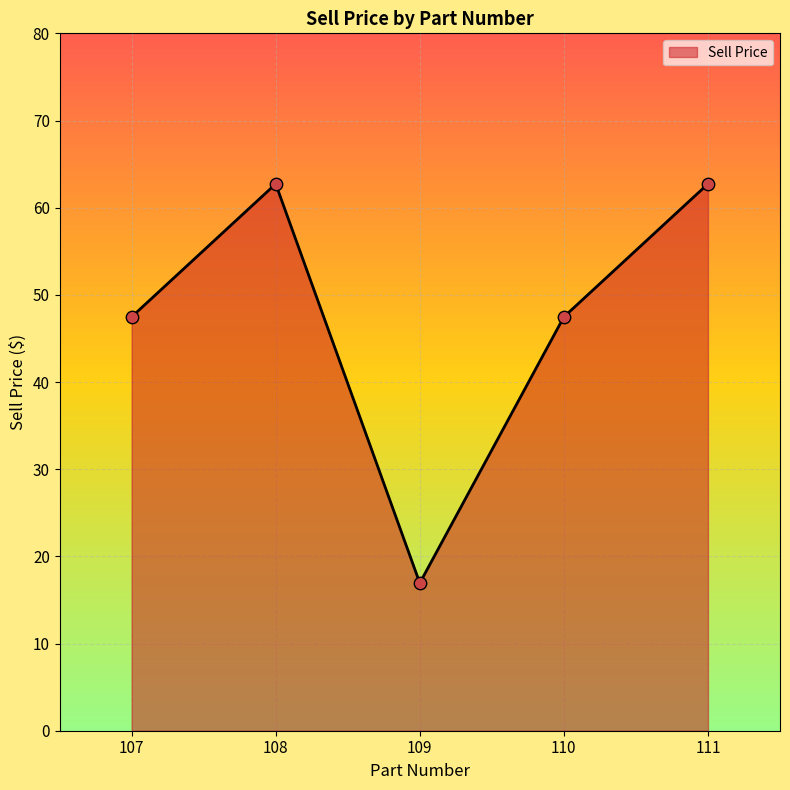

Approximately how many times larger is the value at 109 compared to 107?

0.4